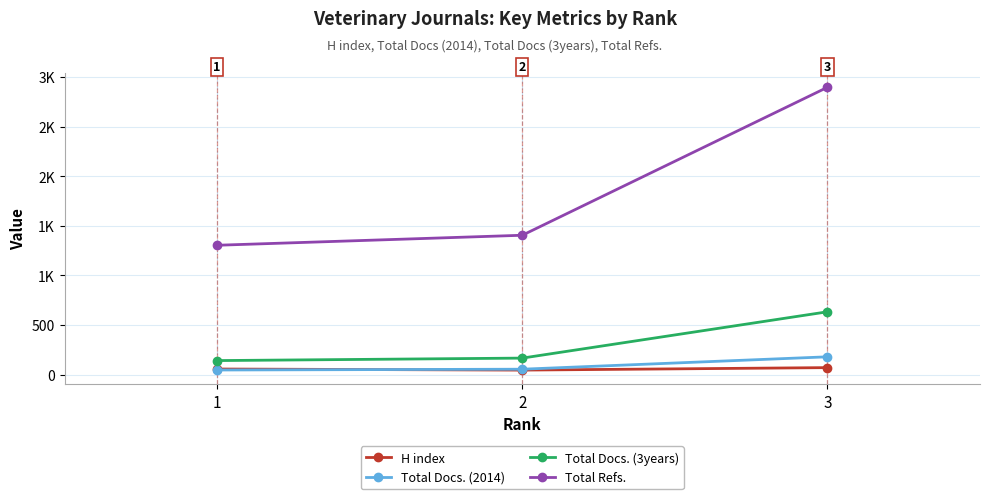

What are all the series names shown in the legend?

H index, Total Docs. (2014), Total Docs. (3years), Total Refs.